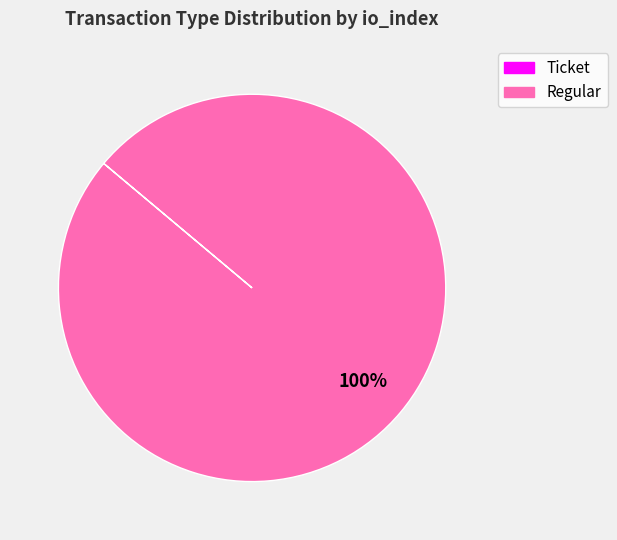

Does Regular account for over 50% of the chart?

Yes